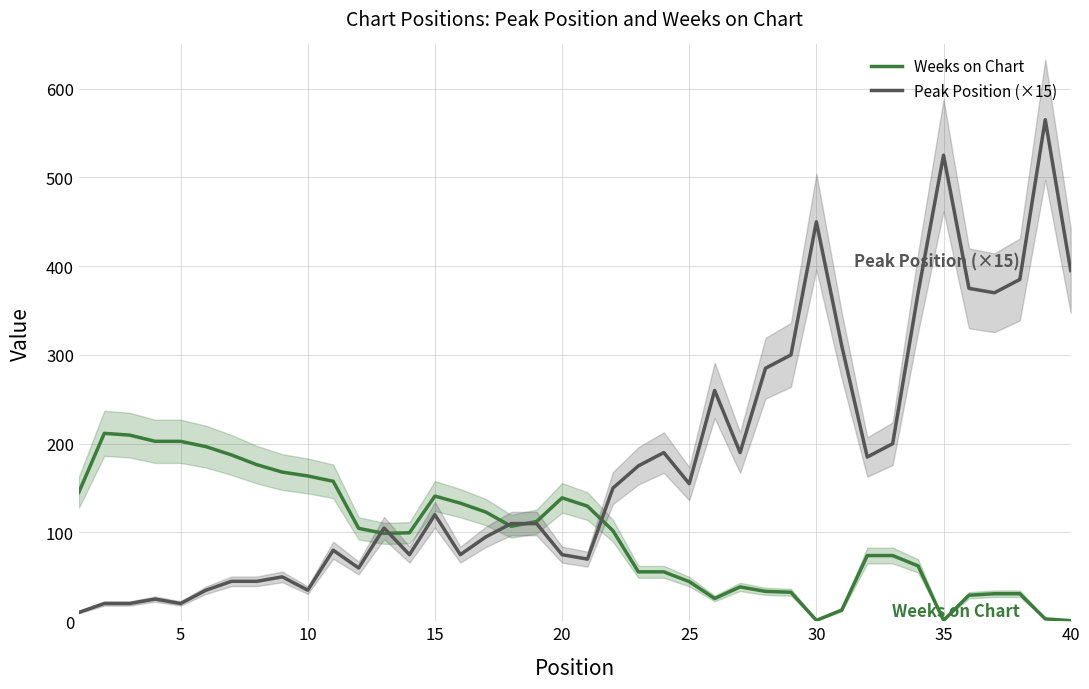

Is this an area chart (filled region under the line)?

No